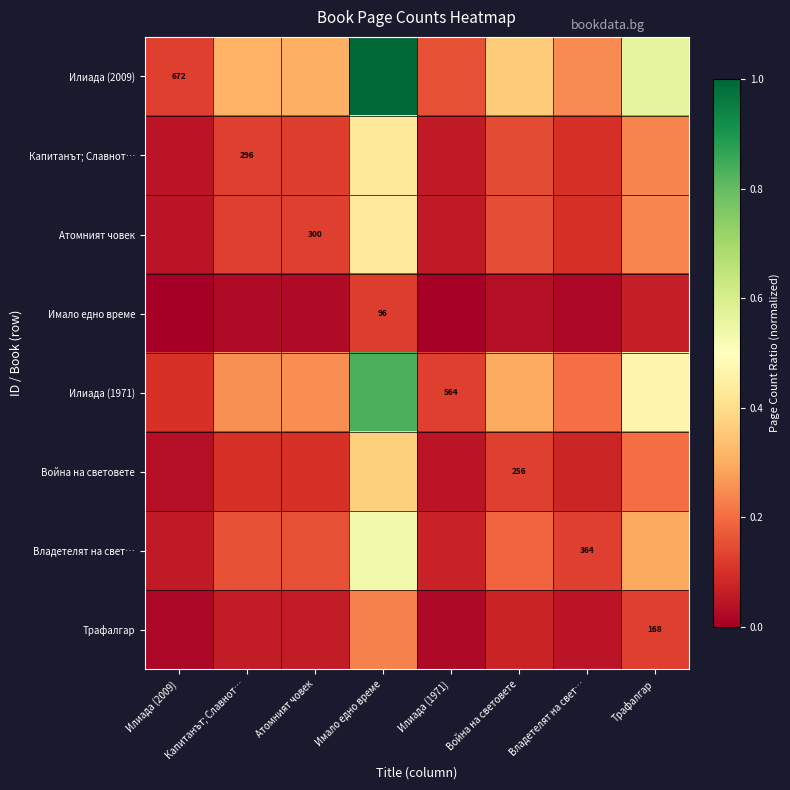

At how many categories does at least one series exceed 0?

8